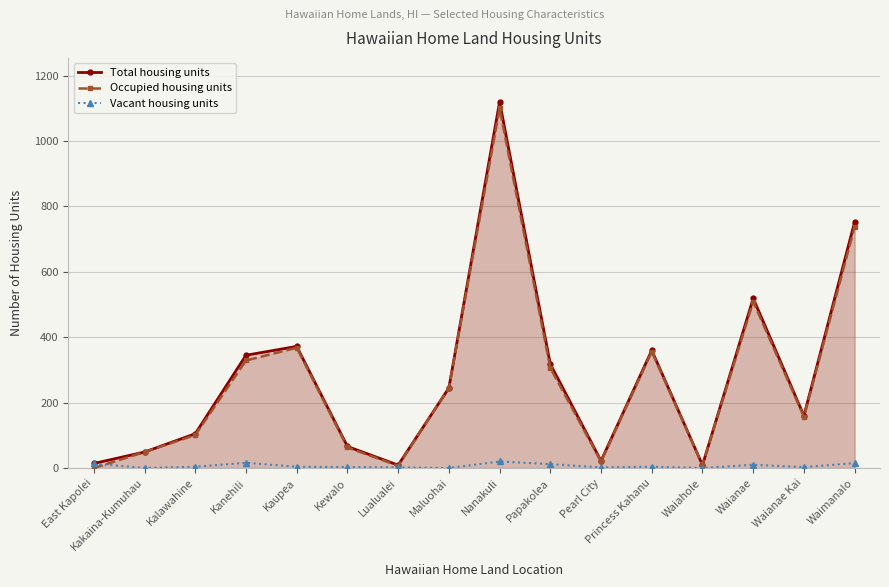

Between East Kapolei and Maluohai, which series saw the biggest shift?

Occupied housing units